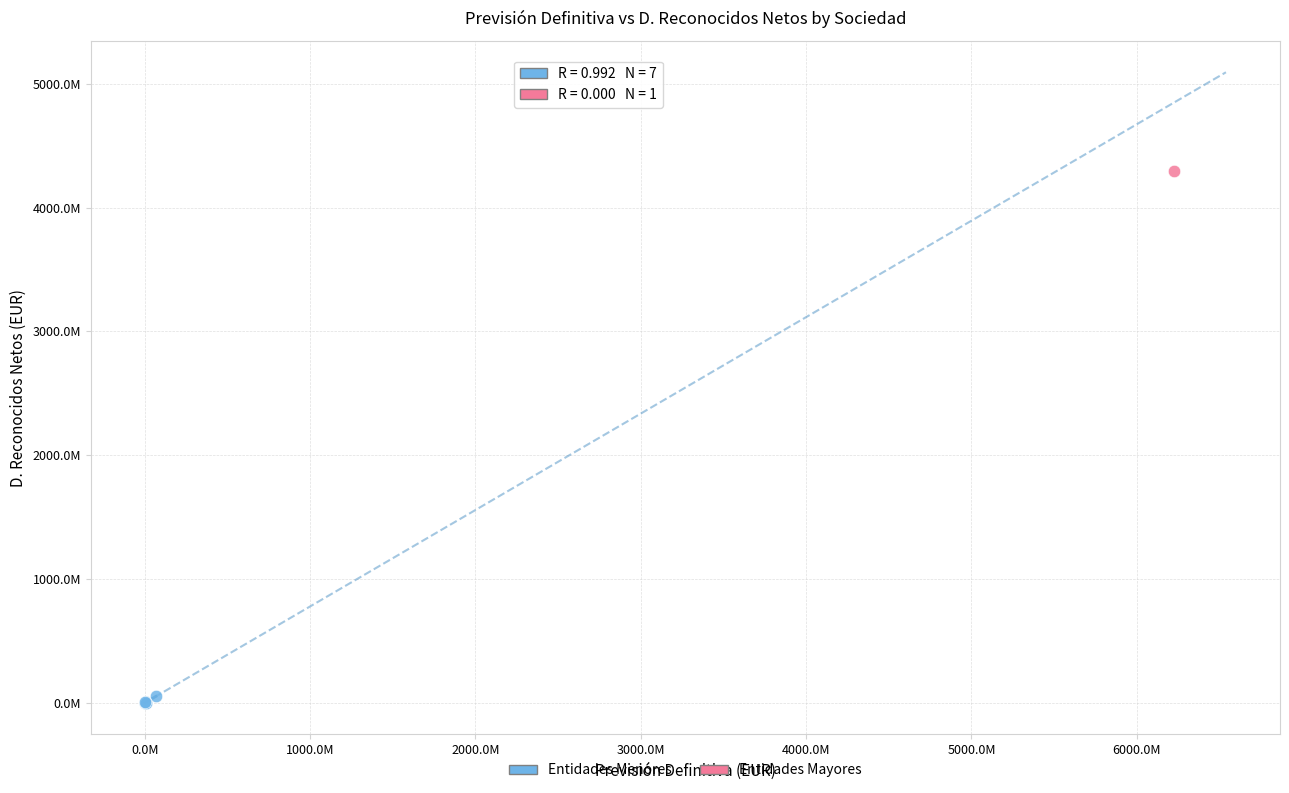

What are all the series names shown in the legend?

Entidades Menores, Entidades Mayores